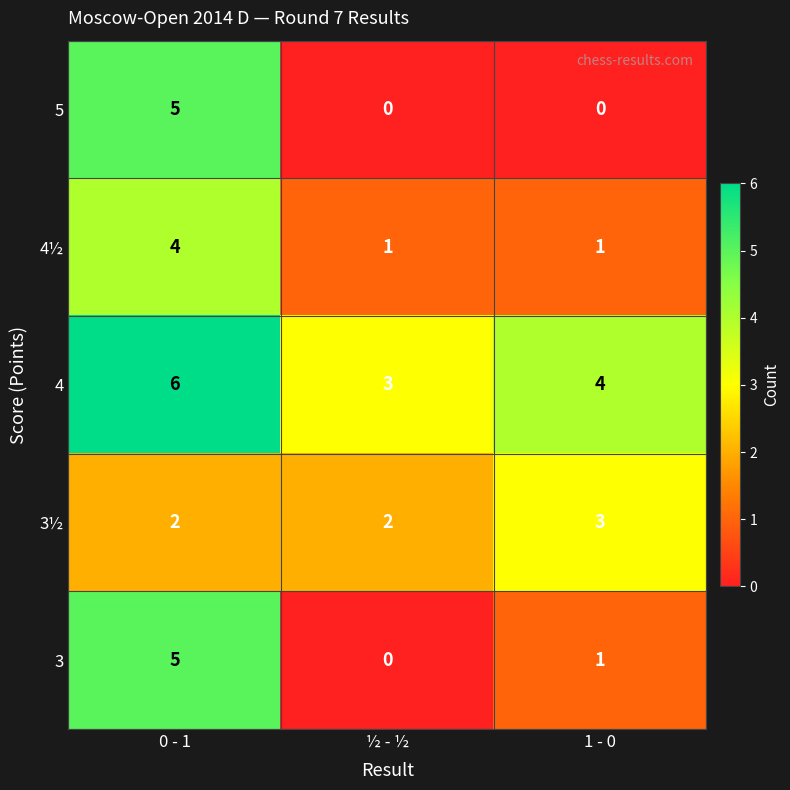

What is the difference between the highest and lowest values at ½ - ½?

3